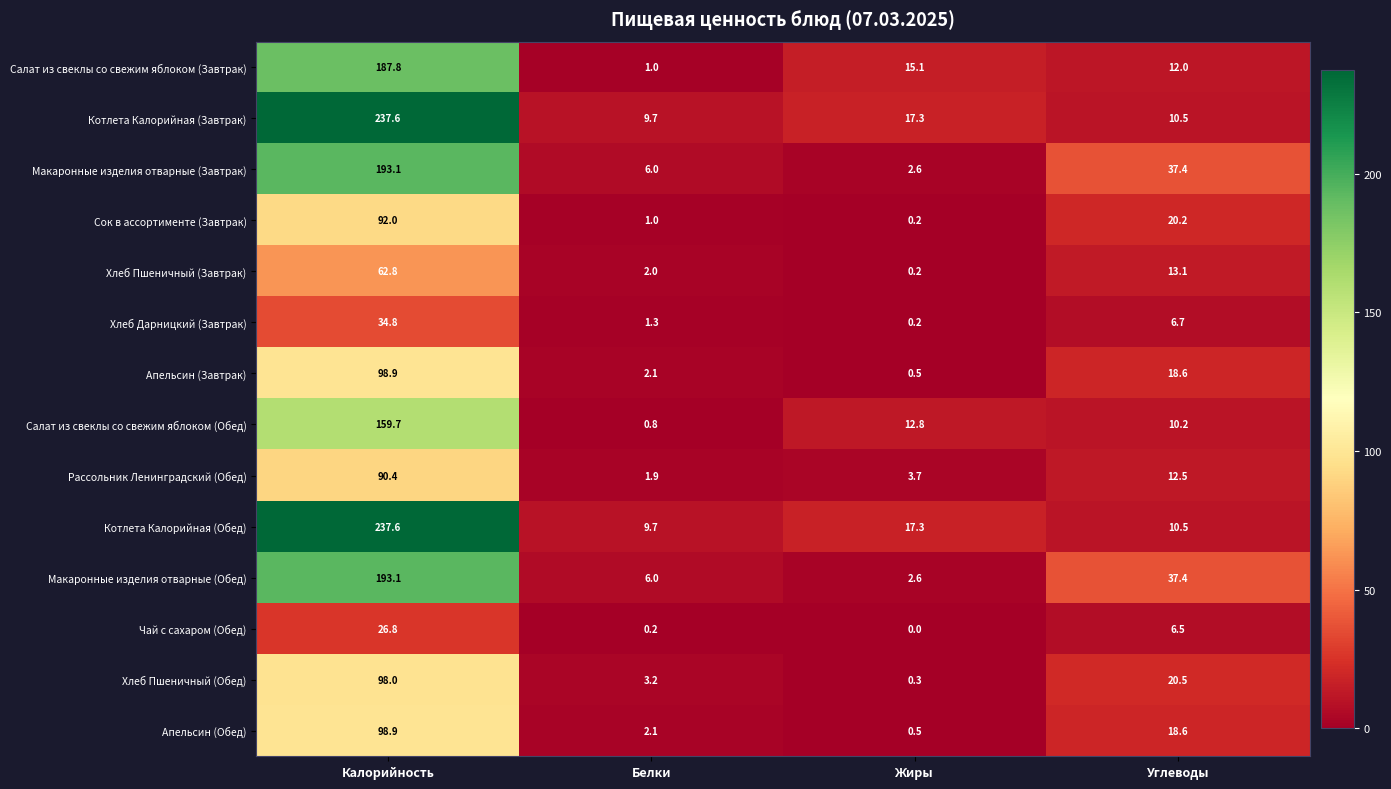

True or false: Рассольник Ленинградский (Обед) has a value of 3.7 at Жиры.

True